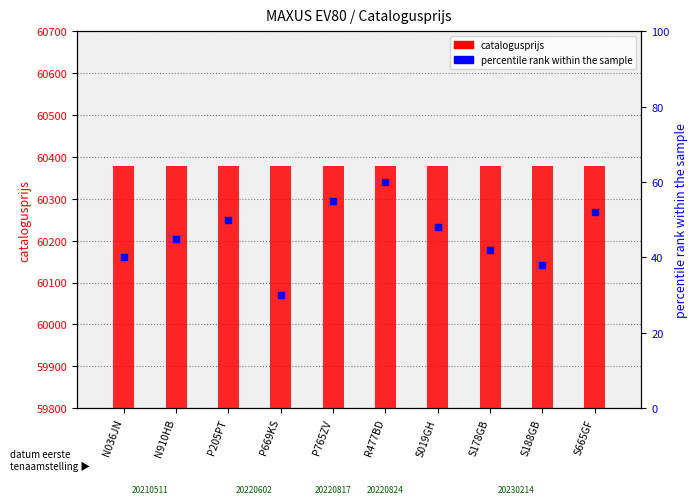

What is the total value across all series at R477BD?

60439